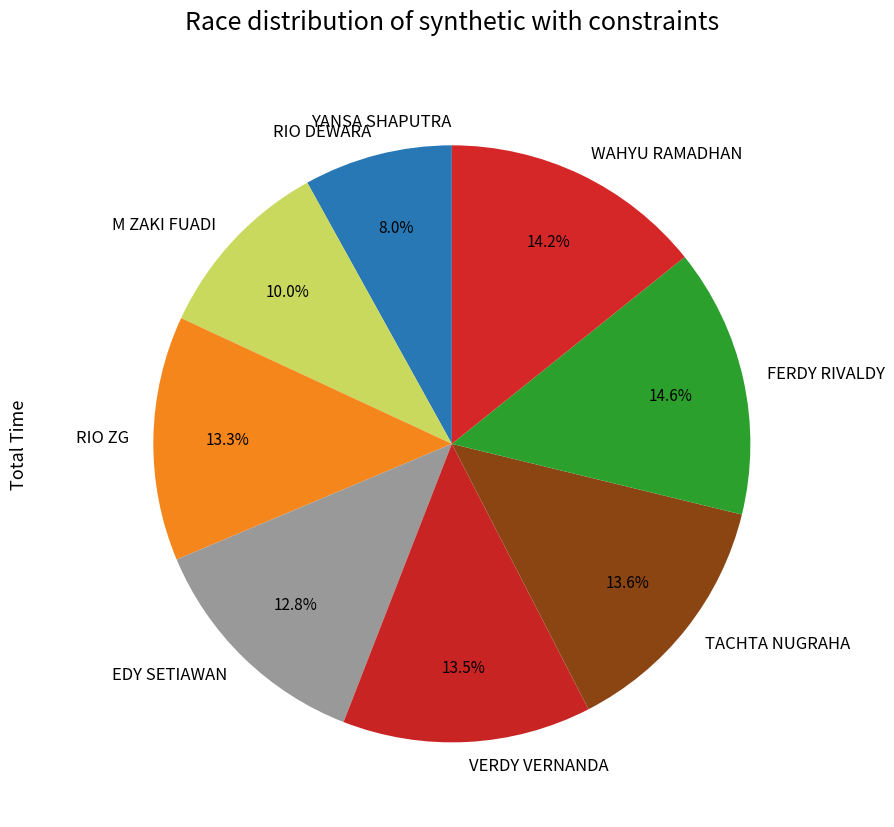

Approximately how many times larger is the value at M ZAKI FUADI compared to WAHYU RAMADHAN?

0.7